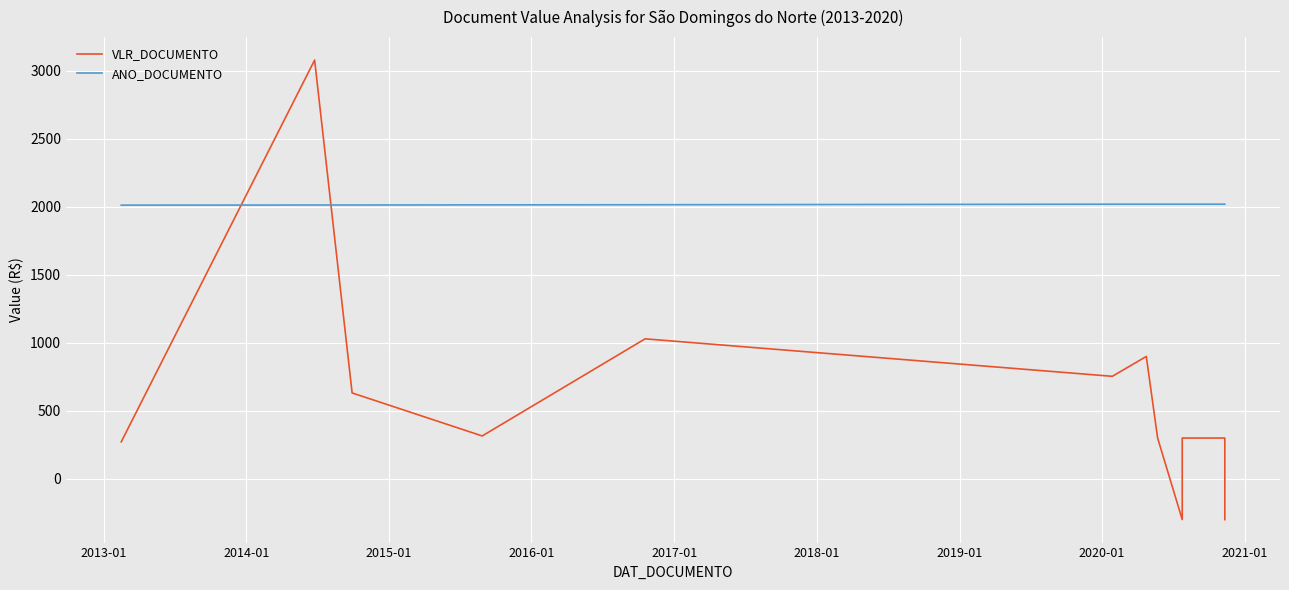

What is the maximum value for VLR_DOCUMENTO?

3080.0